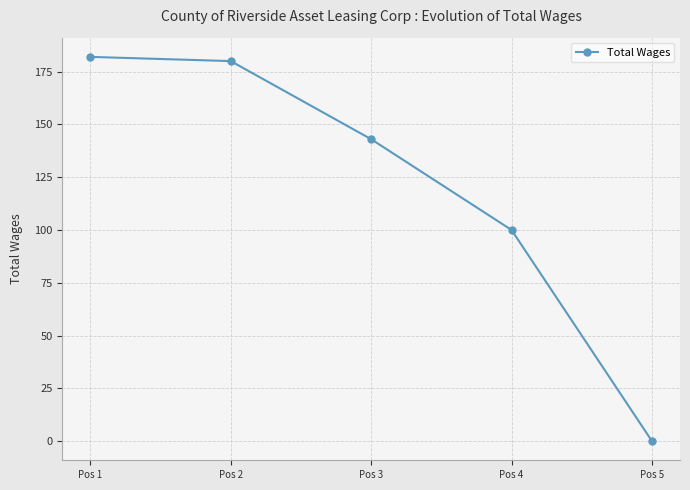

The chart shows a value of 100 at Pos 4. True or false?

True